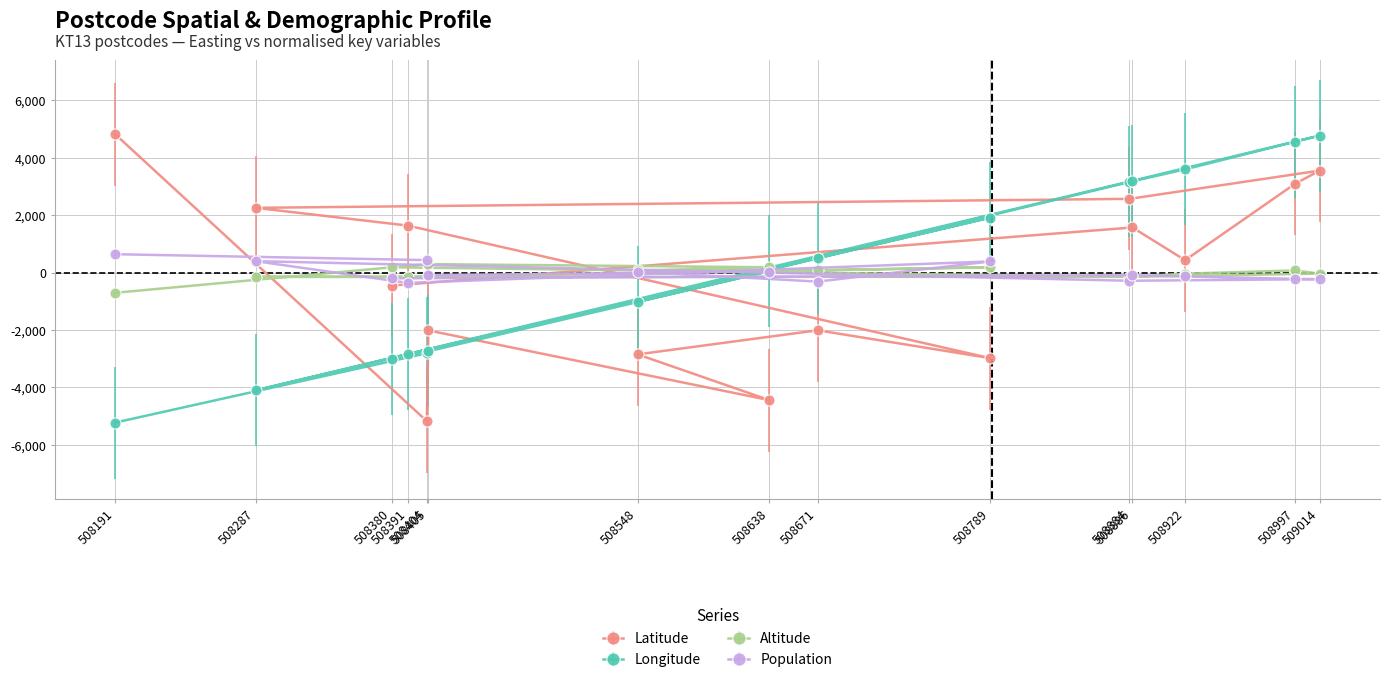

Reading left to right, extract all data points from this chart.

Latitude: 4821.7	-5178.3	-2014.5	-4444.8	-2849.0	-2009.6	-2982.7	1636.7	2256.1	2569.1	3553.6	3090.7	432.2	1571.5	-452.9
Longitude: -5226.4	-2808.4	-2740.6	53.7	-1014.2	497.8	1917.5	-2841.4	-4102.6	3172.6	4773.6	4558.4	3598.1	3179.4	-3017.7
Altitude: -703.7	296.3	296.3	185.2	74.1	74.1	185.2	-148.1	-148.1	-148.1	-37.0	74.1	-37.0	-148.1	185.2
Population: 640.5	434.9	-88.5	33.0	23.7	-312.8	388.2	-359.5	397.5	-284.7	-228.7	-219.3	-135.2	-88.5	-200.6